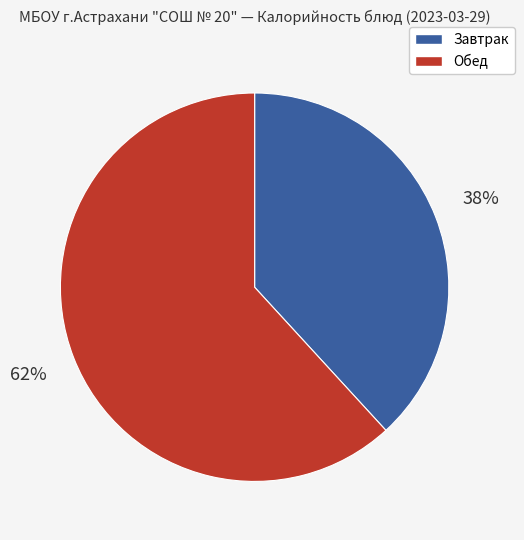

To the nearest percent, what percentage of the pie is Обед?

62%